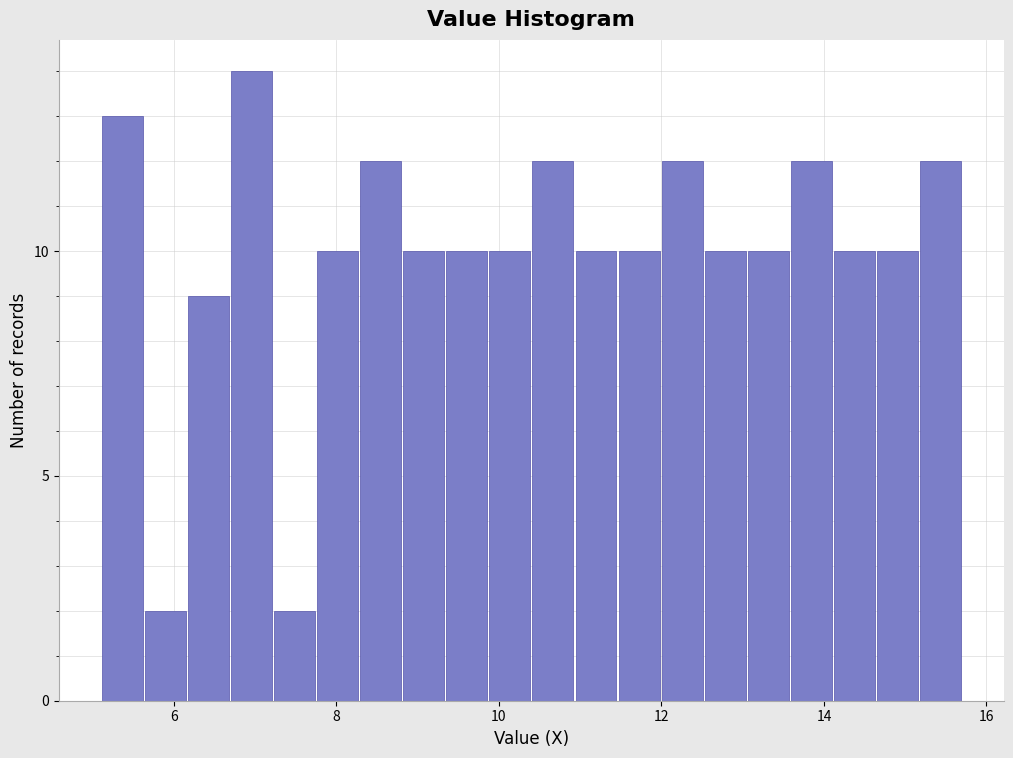

Read against the x-axis, roughly where is the centre of the tallest bar?

7.0